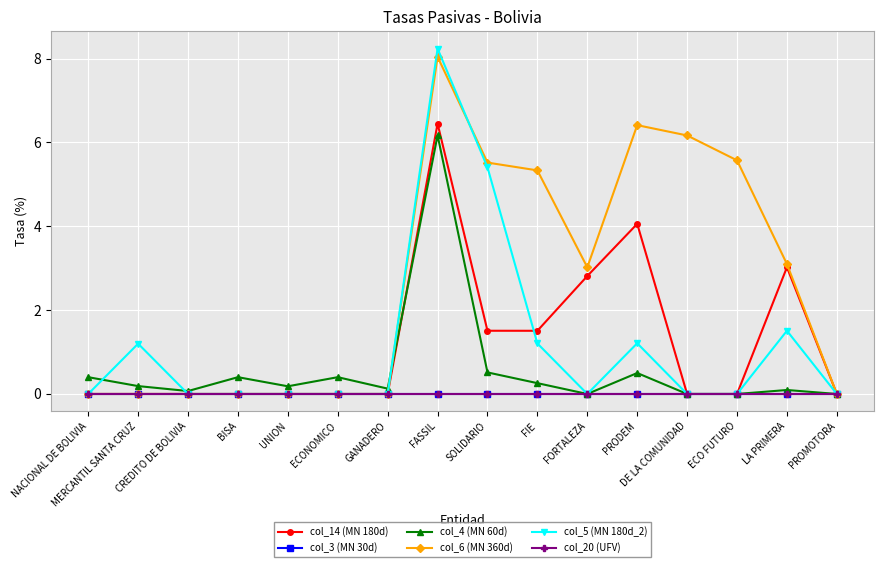

Is this an area chart (filled region under the line)?

No